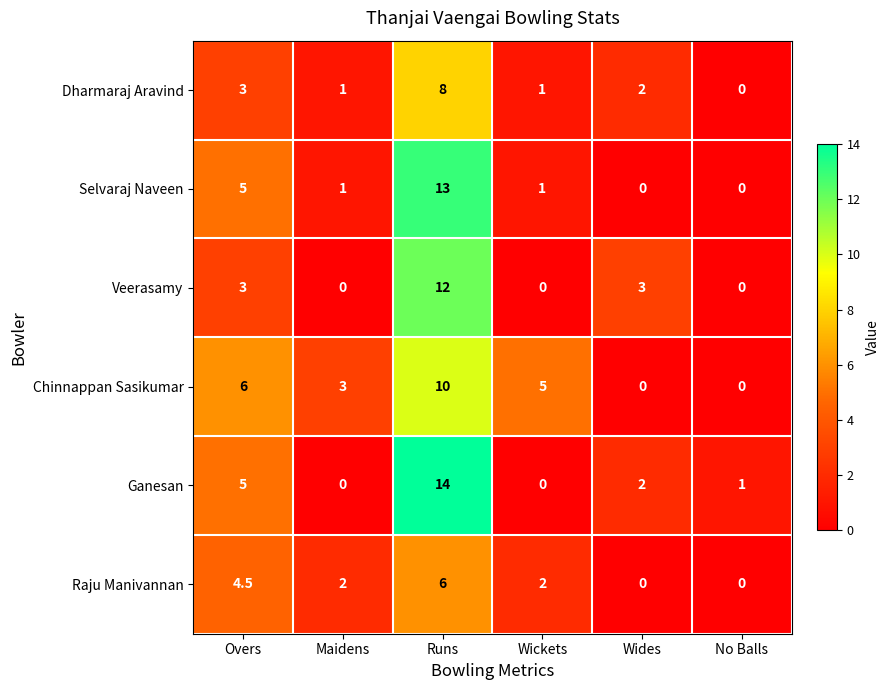

The value of Ganesan at Overs is 1.1. True or false?

False